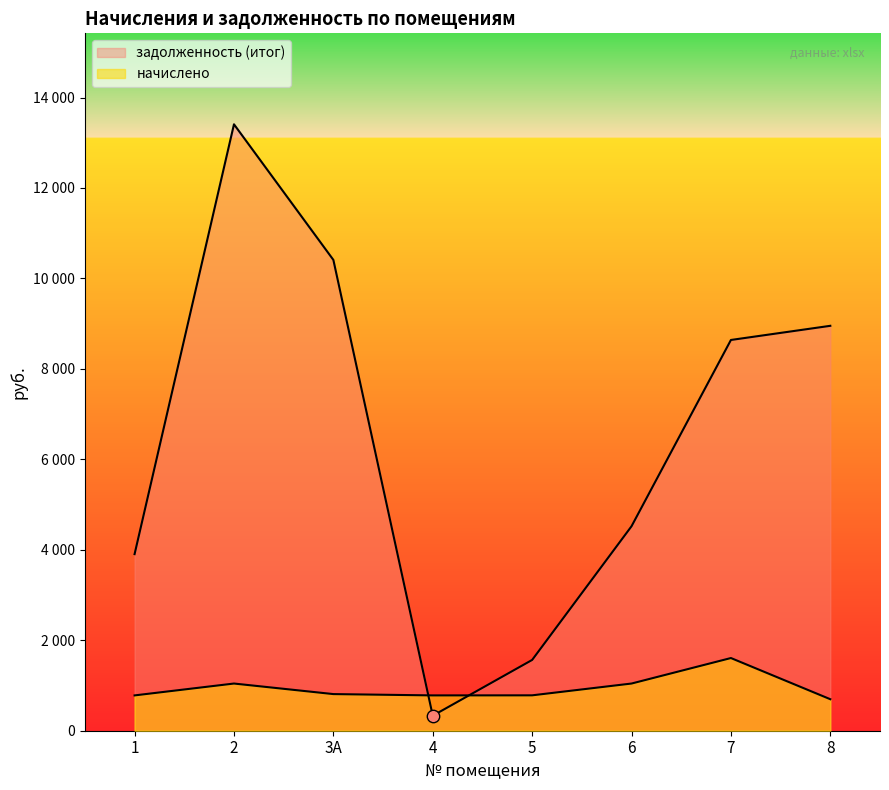

Which series reaches the maximum Y coordinate?

задолженность (итог)